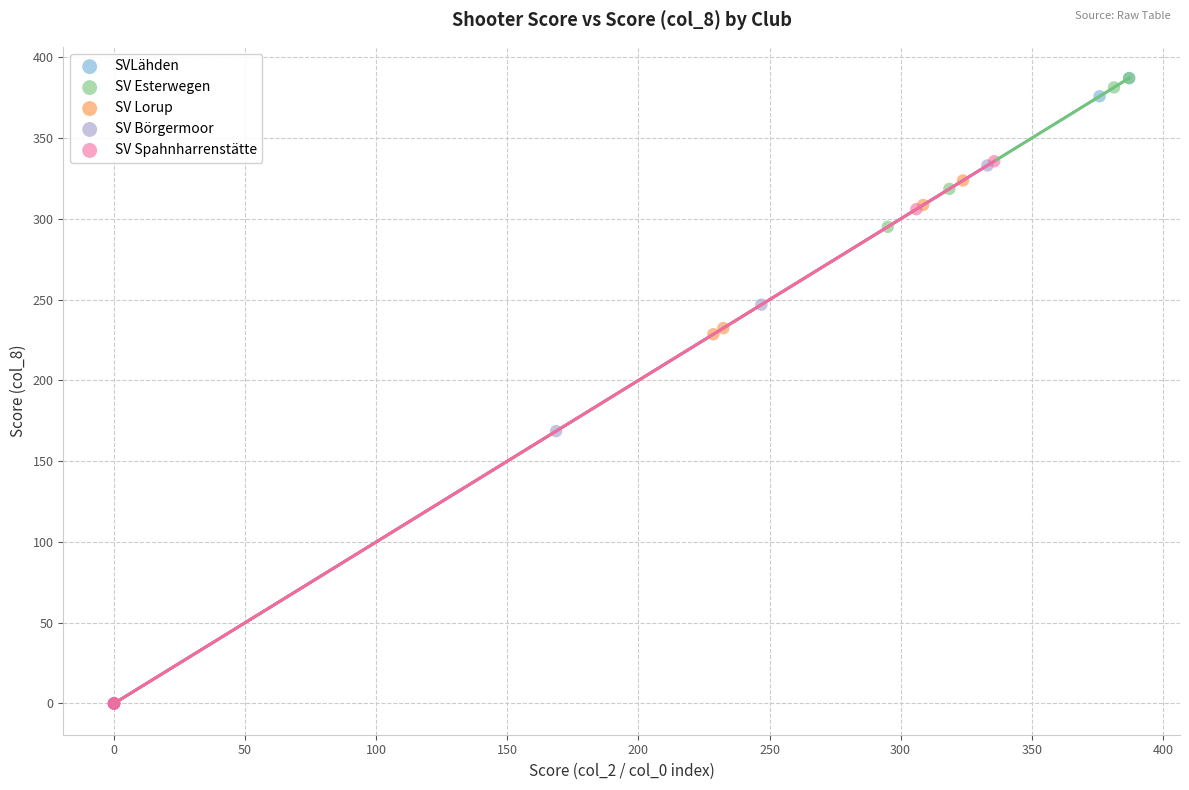

Which series has the widest spread of Y values?

SVLähden